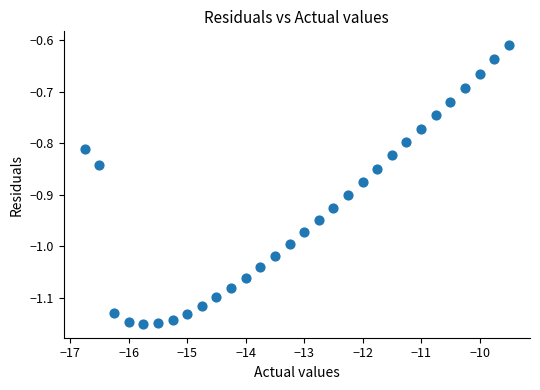

What is the range of Y values (max minus min)?

0.5